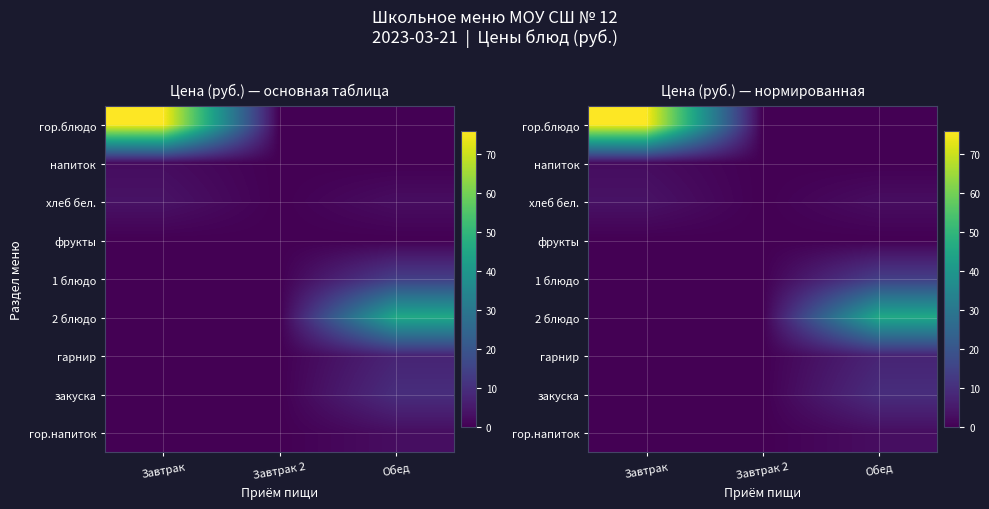

The гор.напиток series shows -1.6 at Завтрак 2. True or false?

False